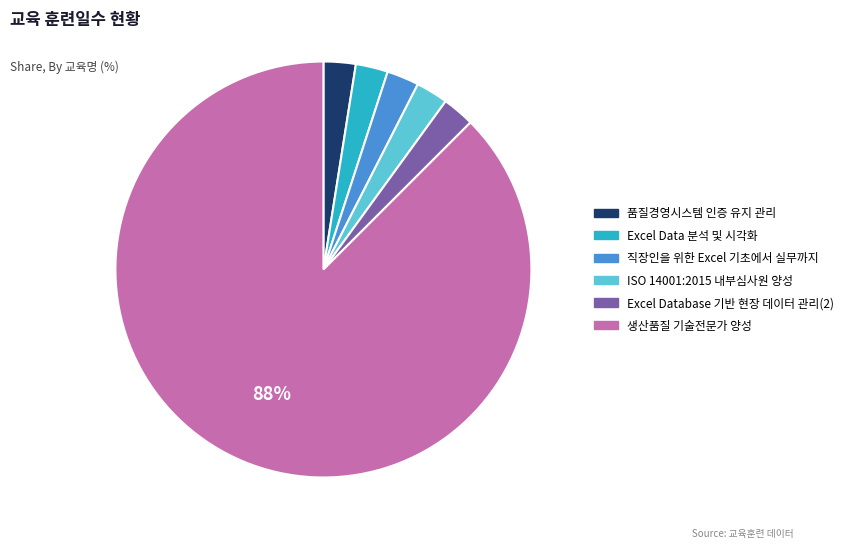

To the nearest percent, what percentage of the pie is Excel Data 분석 및 시각화?

3%